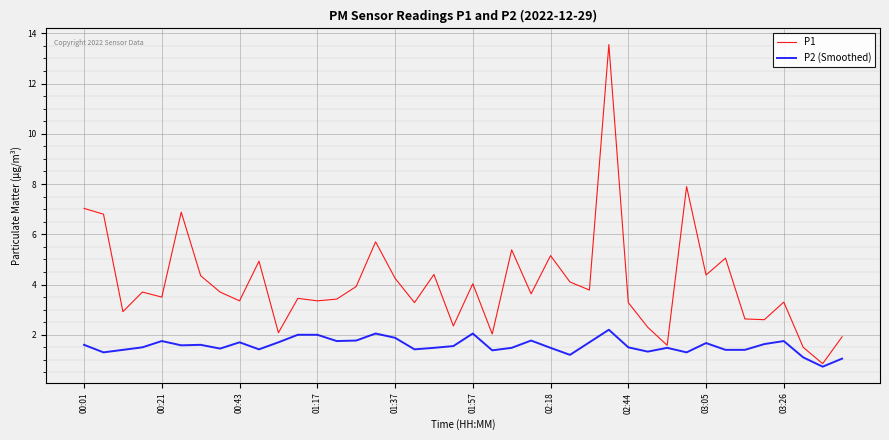

What is the minimum value shown in the chart?

0.7